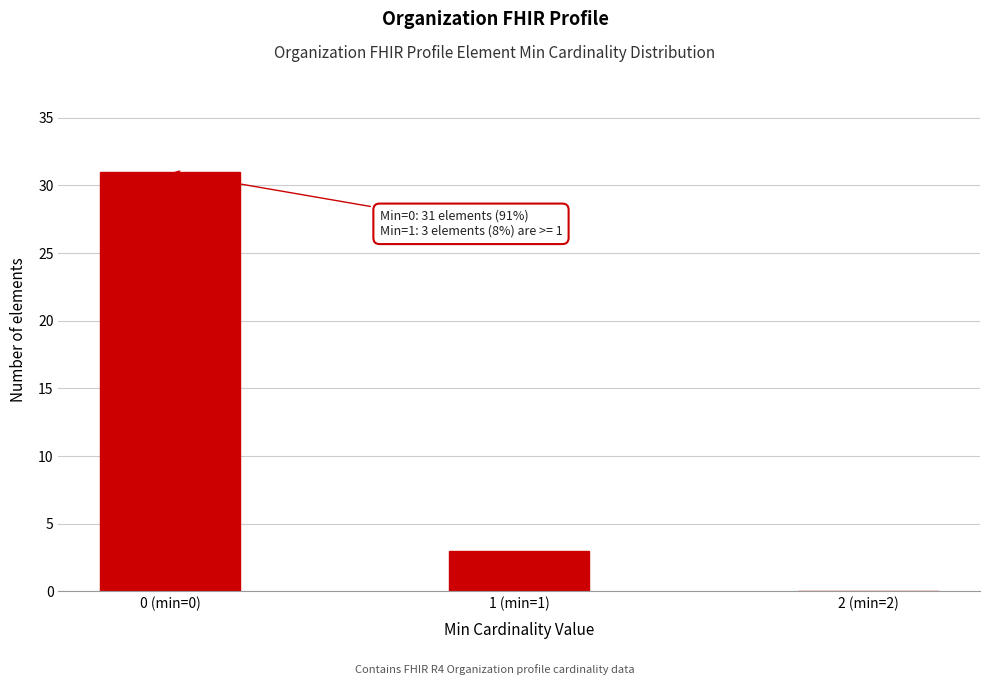

Reading left to right, list all the values displayed in this chart.

0 (min=0)=31	1 (min=1)=3	2 (min=2)=0